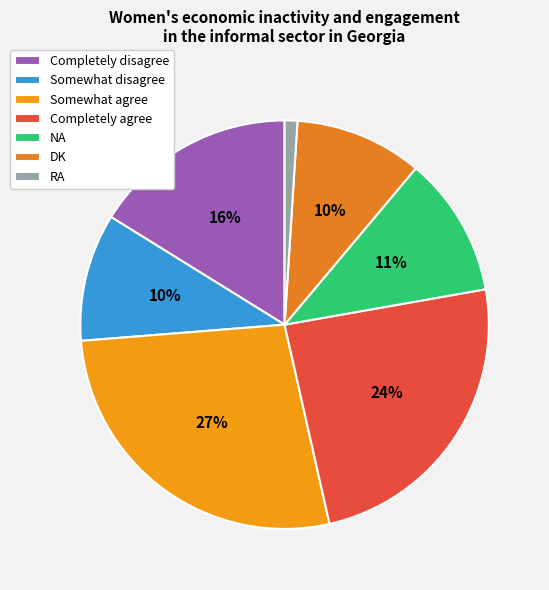

What is the ratio of the value at NA to the value at RA?

11.0